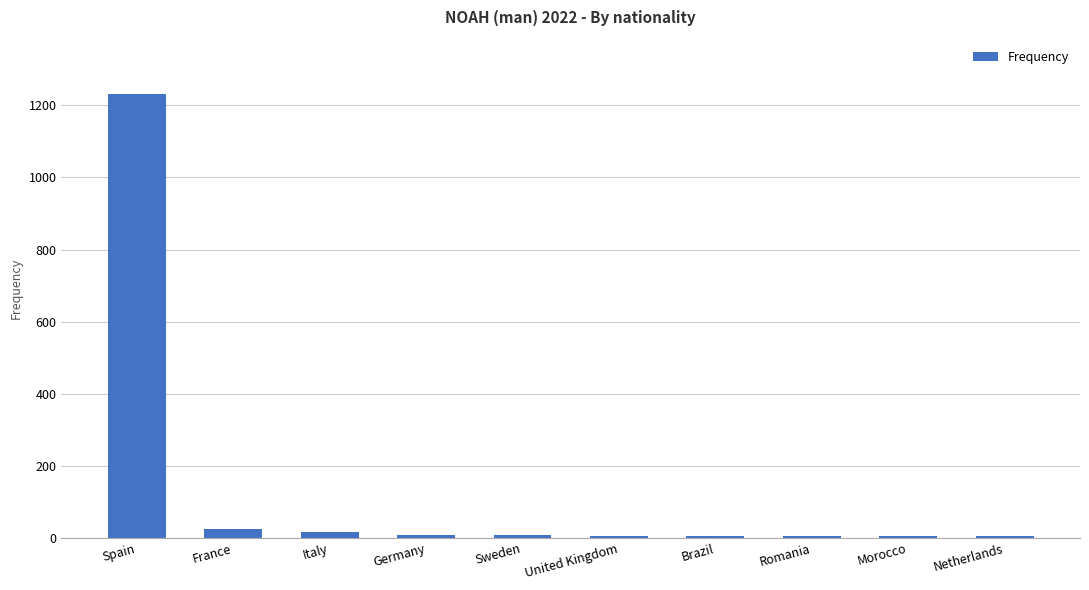

What is the sum of all values?

1312